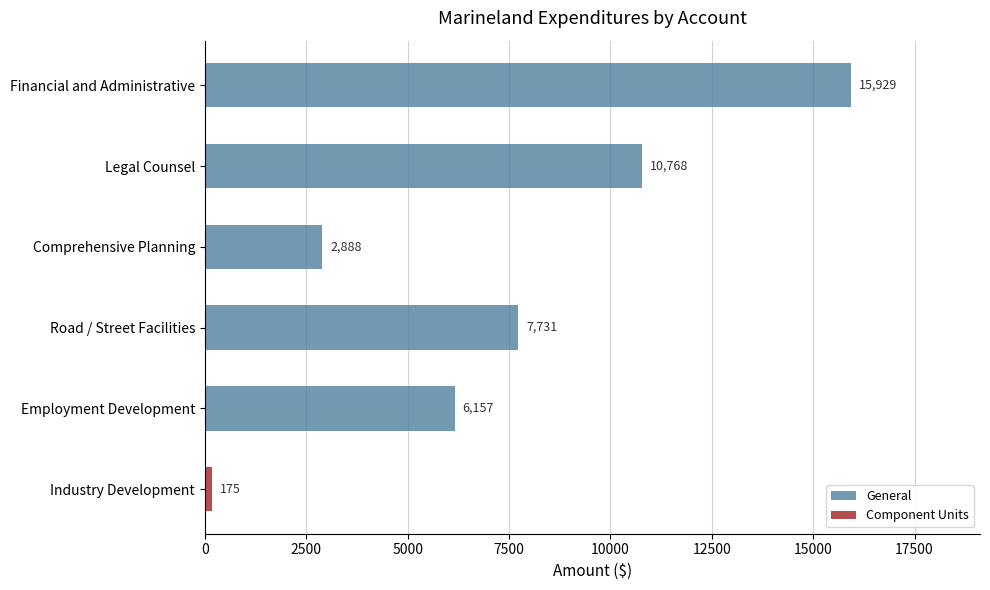

The value of General at Legal Counsel is 19136. True or false?

False